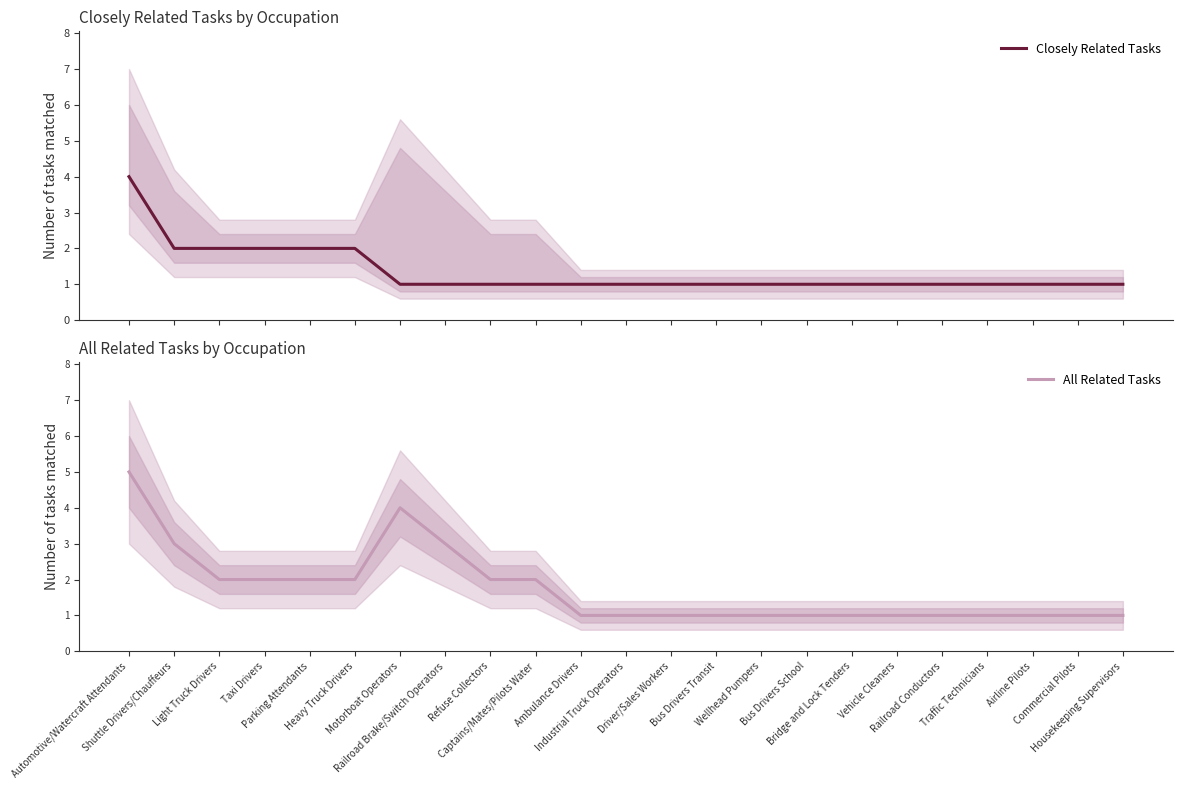

How many All Related Tasks values are between 1 and 2?

19